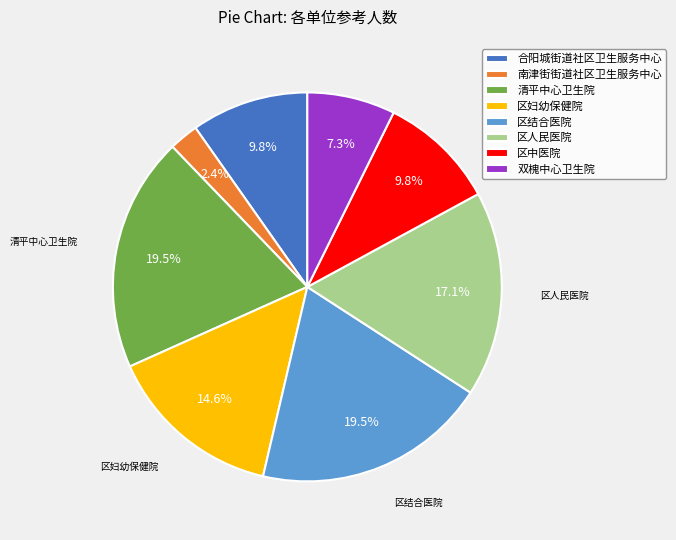

Which category has the smallest portion of the pie?

南津街街道社区卫生服务中心